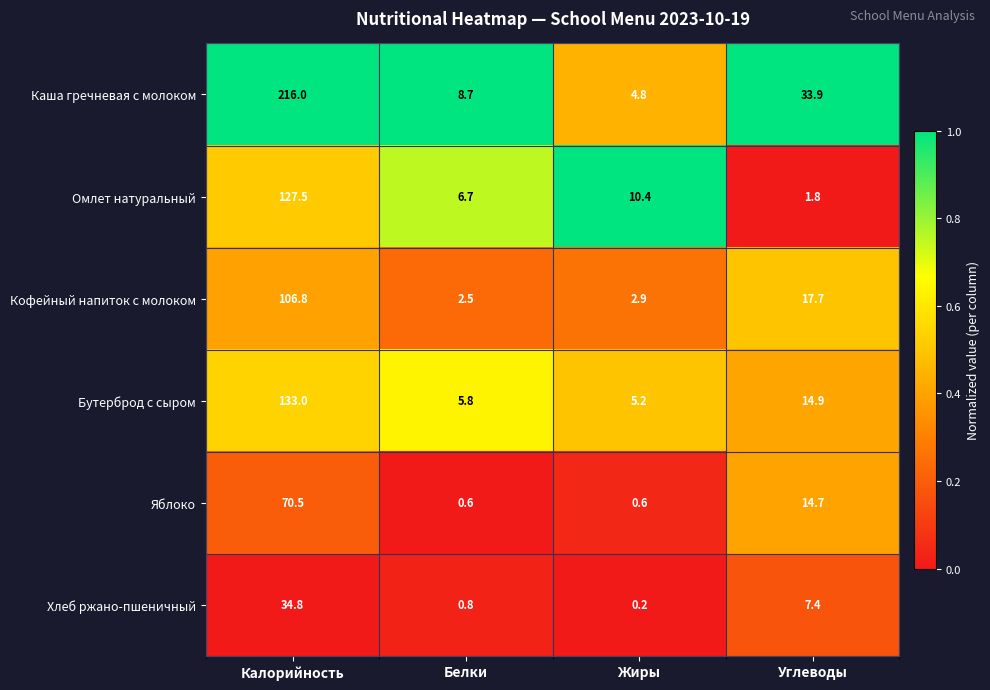

At which label is Бутерброд с сыром closest to 69?

Углеводы